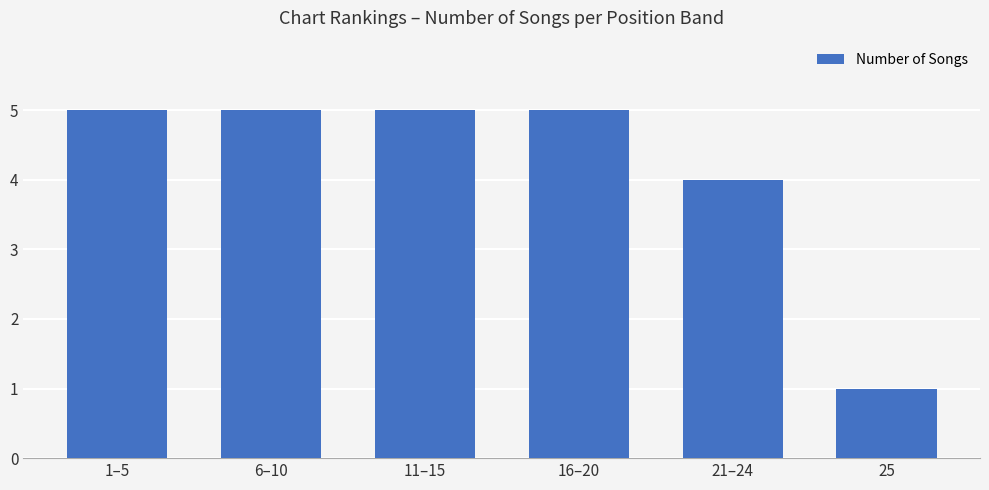

Which label corresponds to the smallest value in the chart?

25